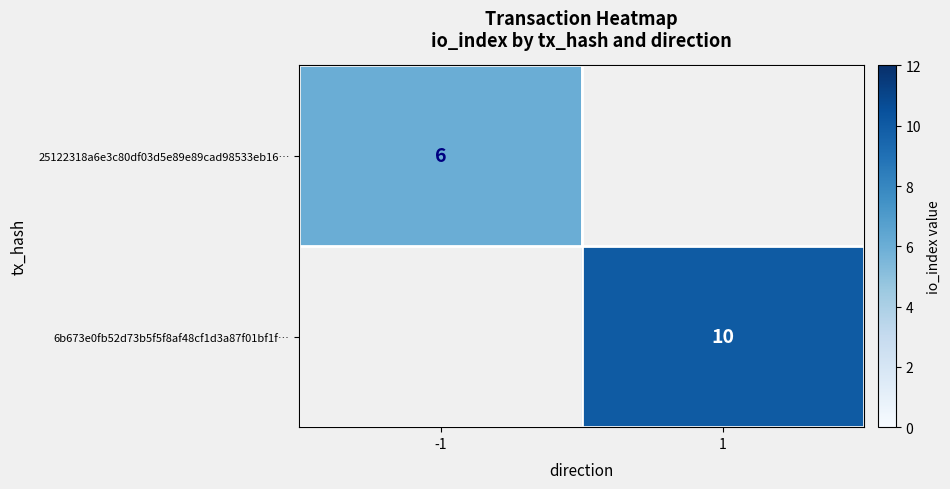

True or false: 25122318a6e3c80df03d5e89e89cad98533eb16… has a value of 6 at -1.

True